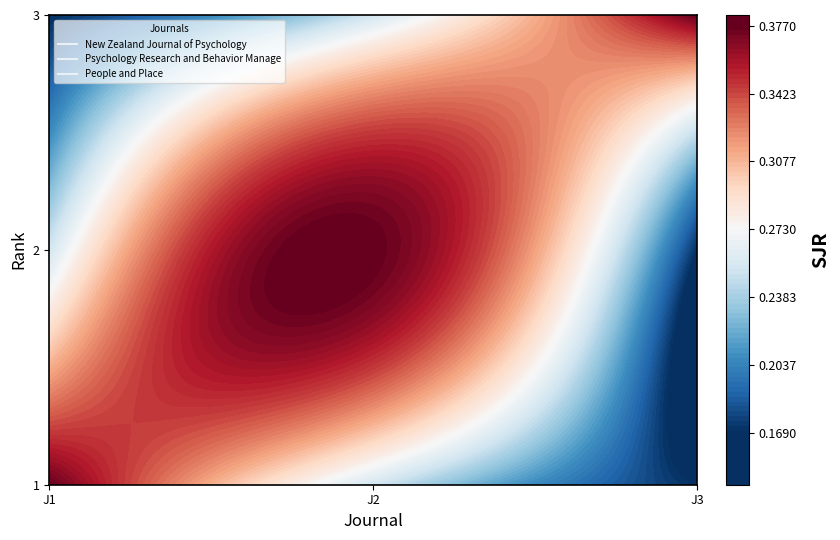

Which has a higher value, Rank 2 or Rank 1?

Rank 1